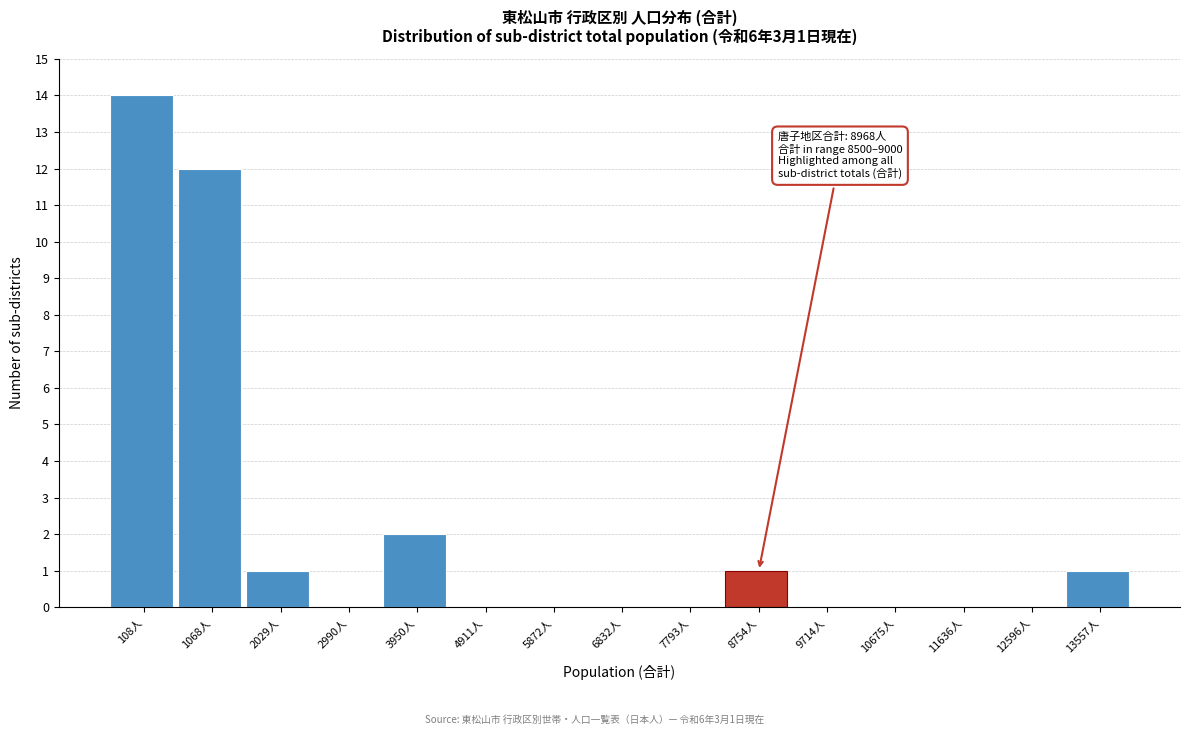

Reading left to right, list all the values displayed in this chart.

108人=14	1068人=12	2029人=1	2990人=0	3950人=2	4911人=0	5872人=0	6832人=0	7793人=0	8754人=1	9714人=0	10675人=0	11636人=0	12596人=0	13557人=1